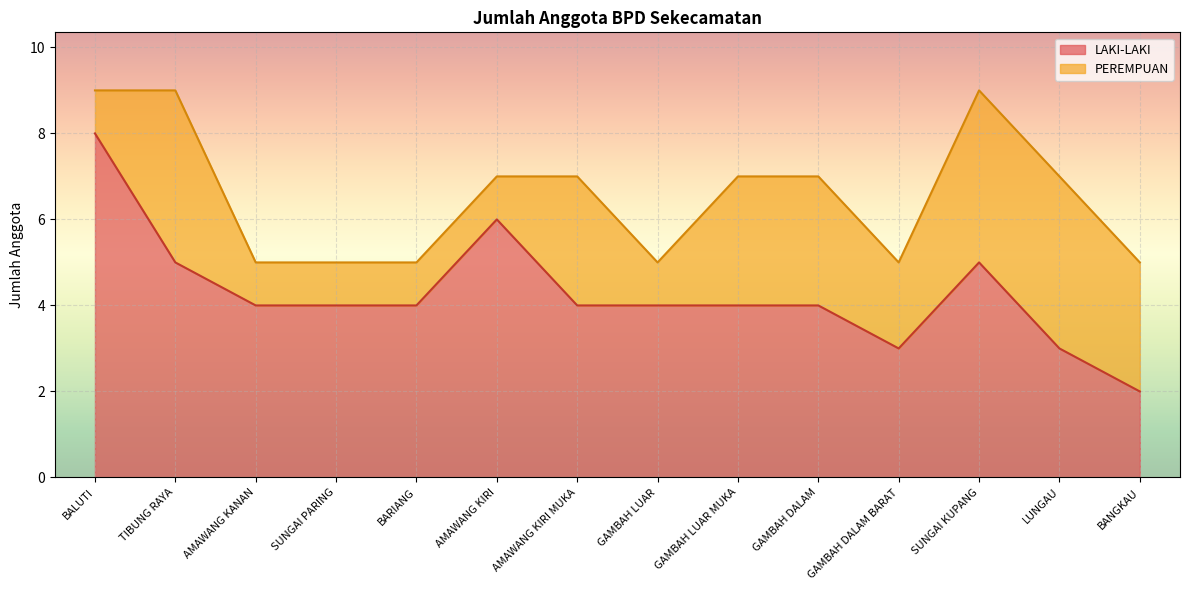

Between GAMBAH LUAR and SUNGAI KUPANG, which is larger?

SUNGAI KUPANG